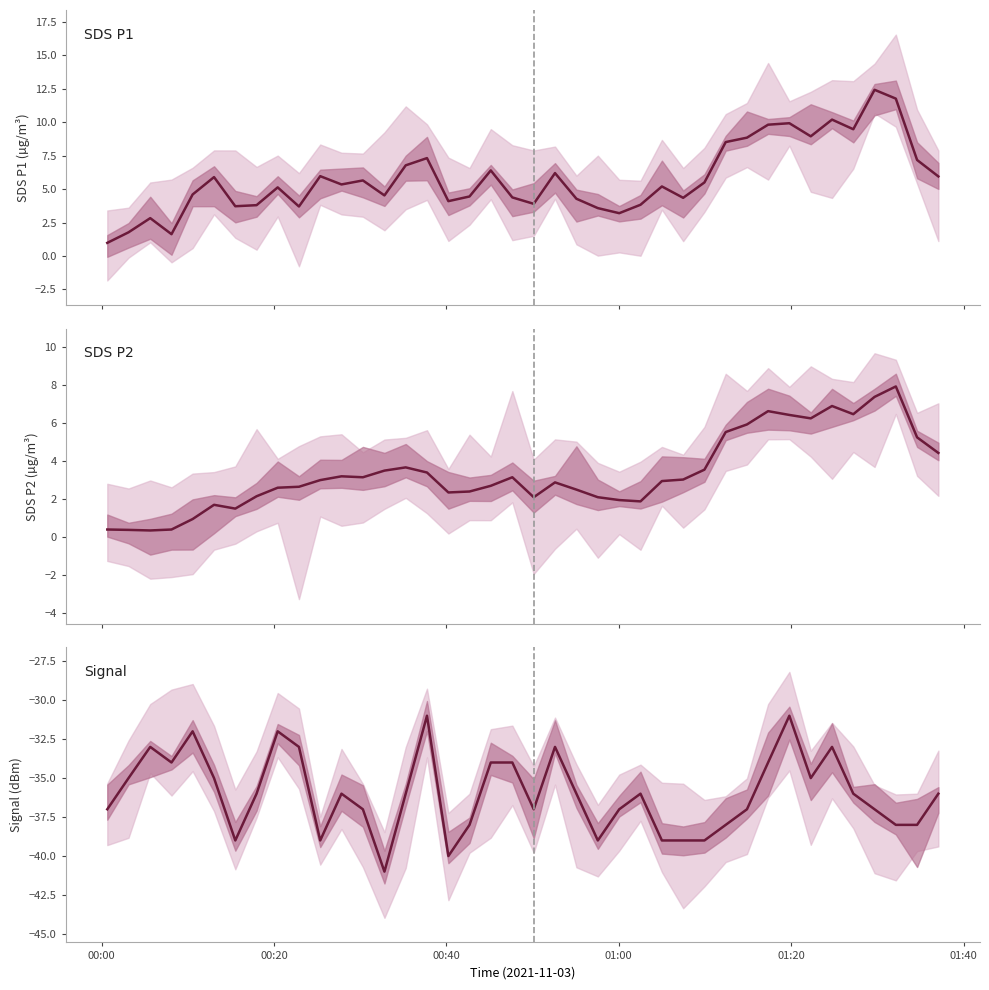

Which series has the widest spread of values?

SDS P1